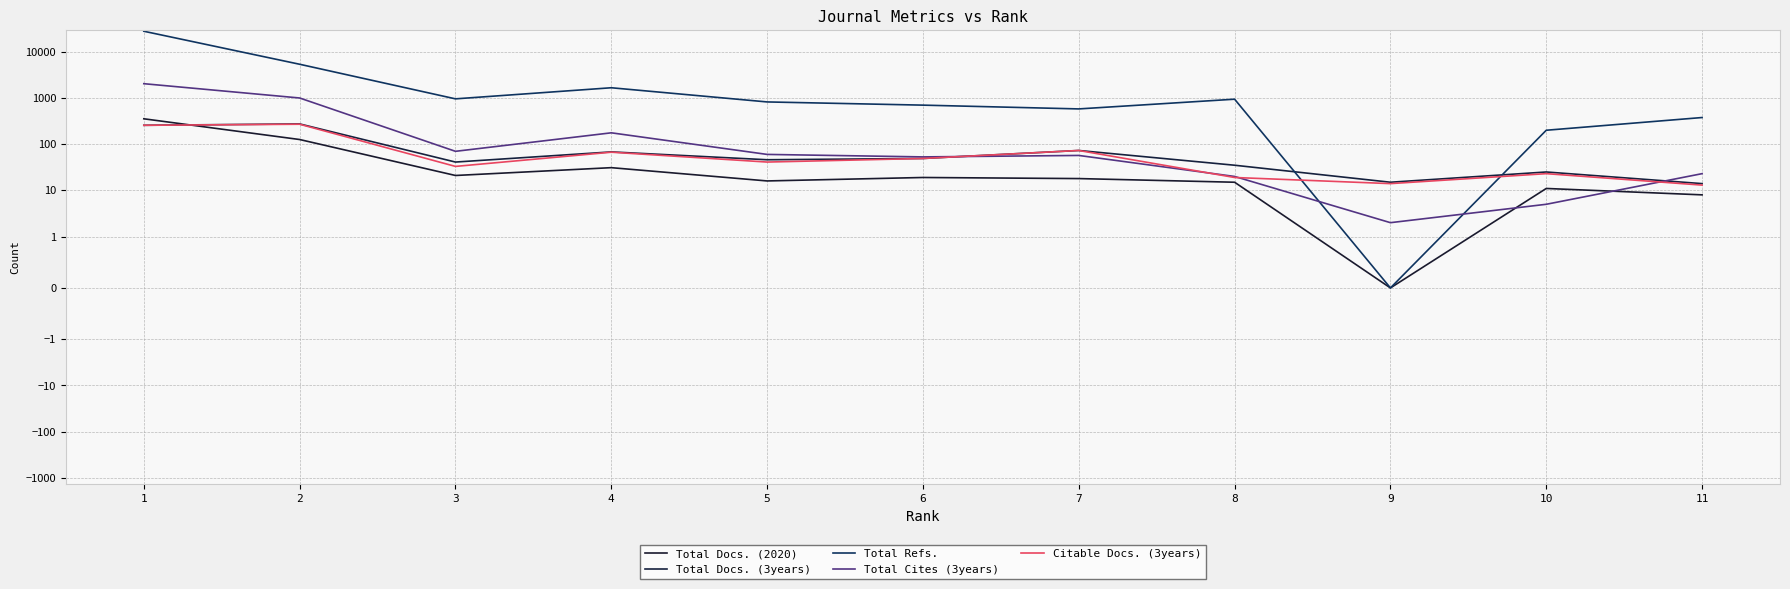

Which series has the largest range (max minus min)?

Total Refs.